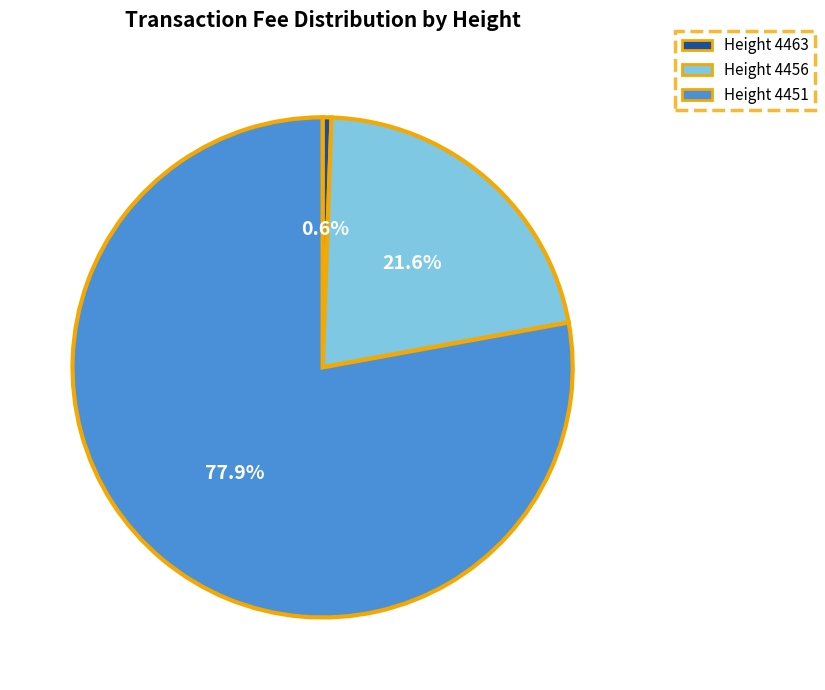

Which slice represents more than half of the pie?

Height 4451